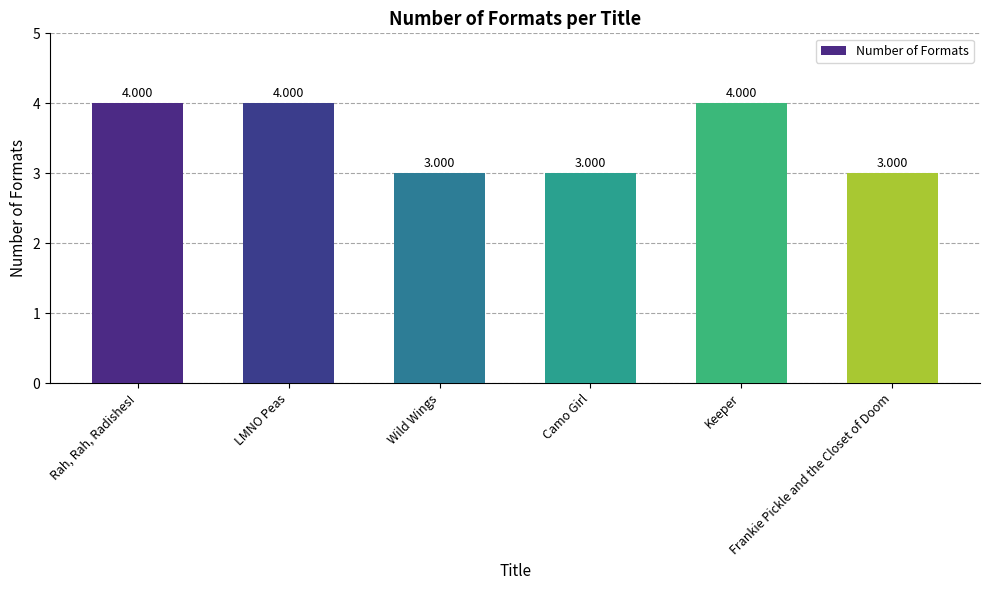

What is the change in value from Rah, Rah, Radishes! to Wild Wings?

-1